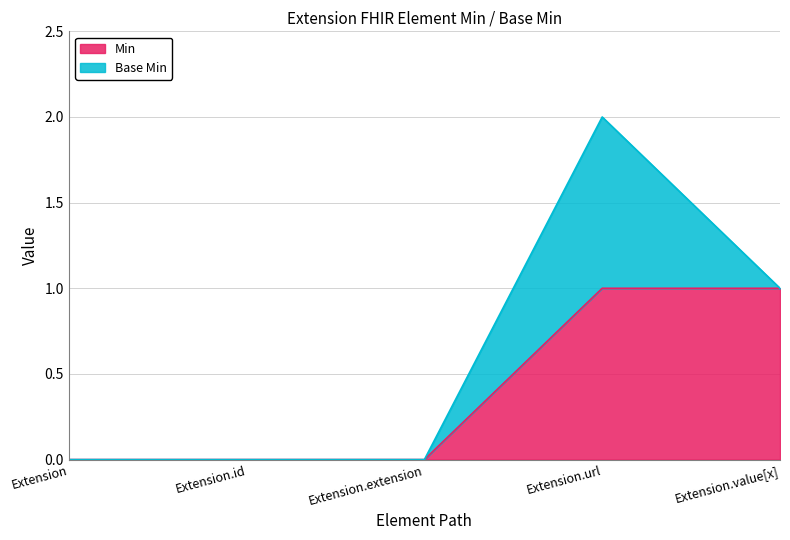

How many values are between 0 and 1?

5